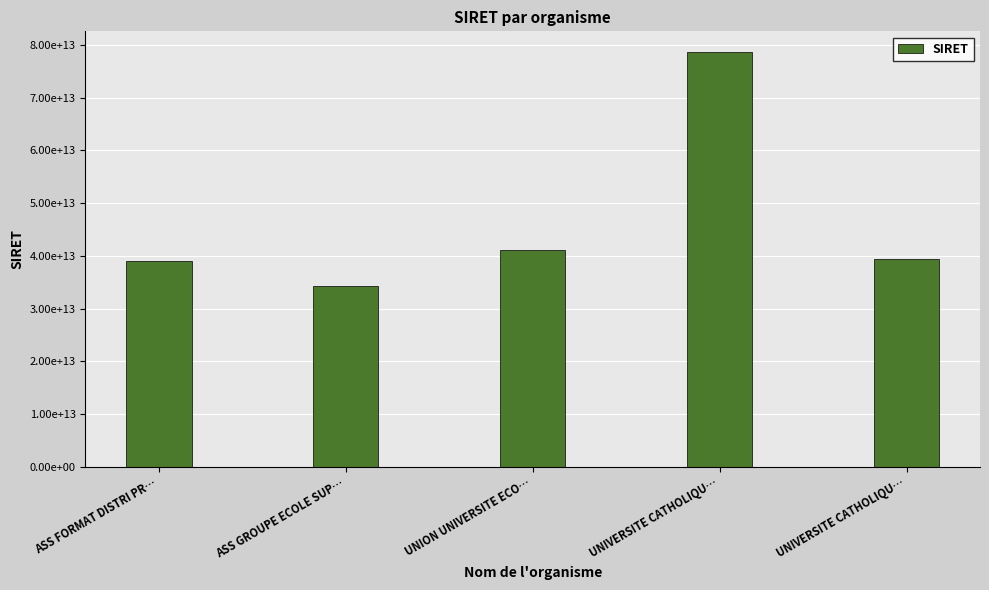

Are the bars horizontal?

No